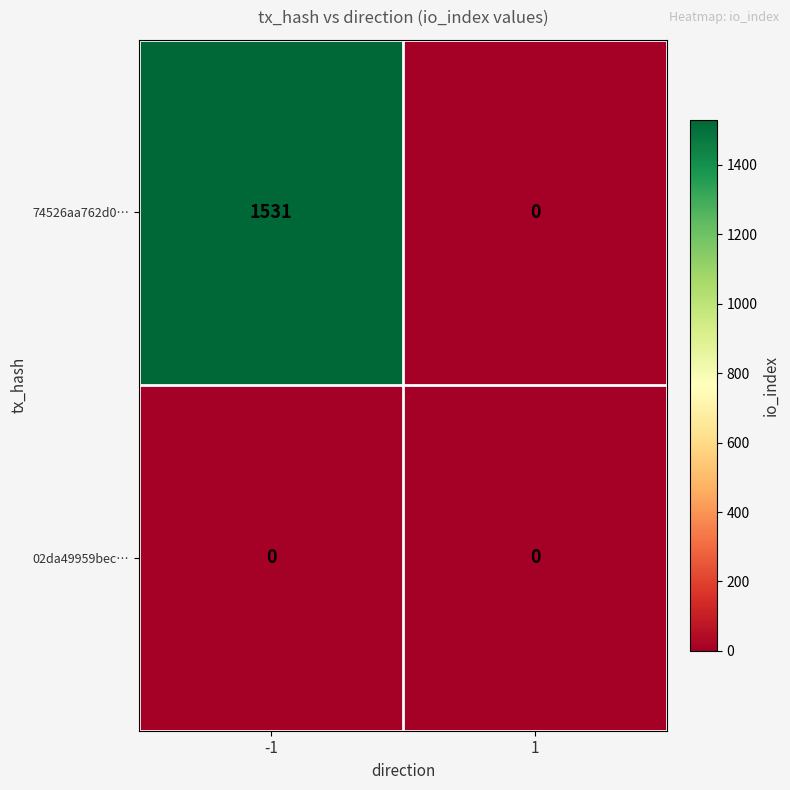

Rank the series by their maximum value, from lowest to highest.

02da49959bec…, 74526aa762d0…